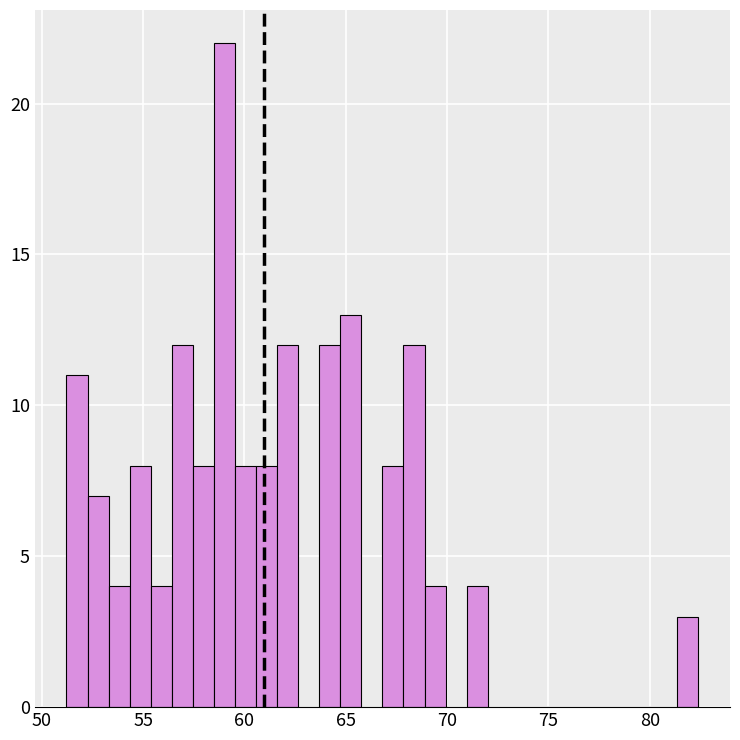

Around what value on the x-axis is the tallest bar? Give the approximate position of its centre, as read against the axis.

59.0